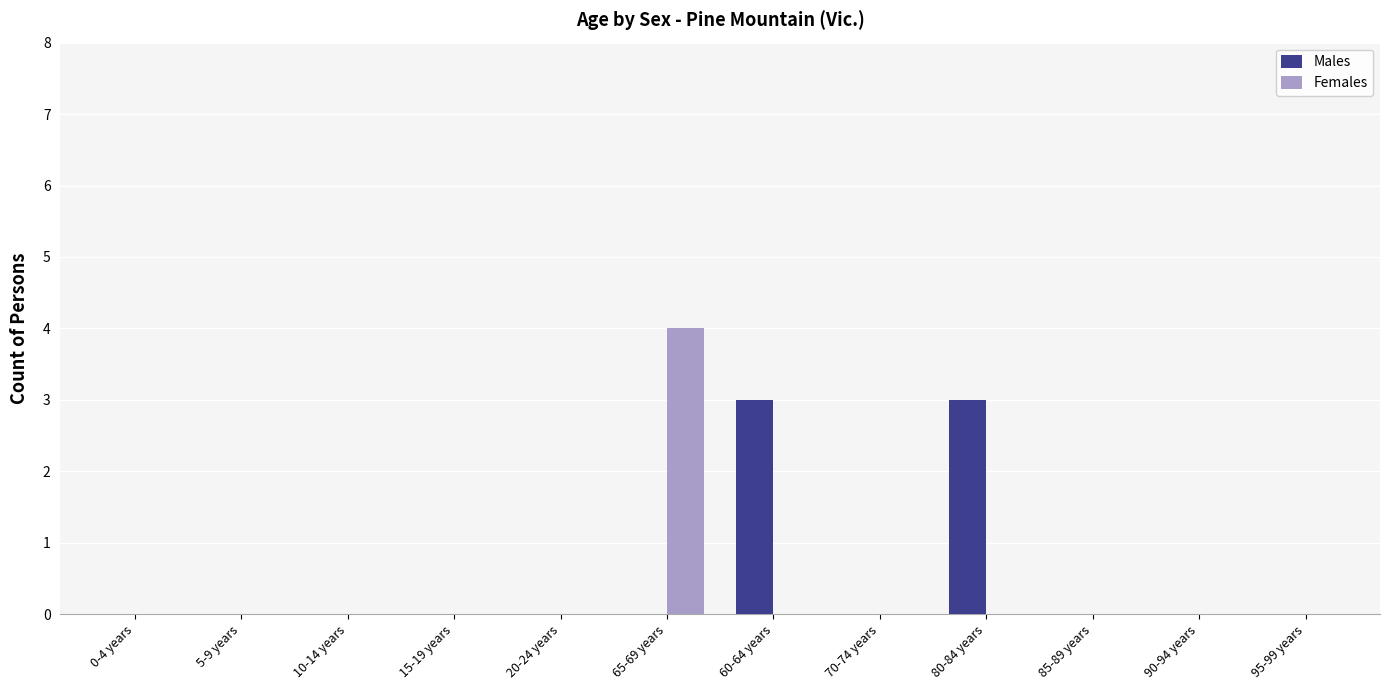

How many data points does each series have?

12